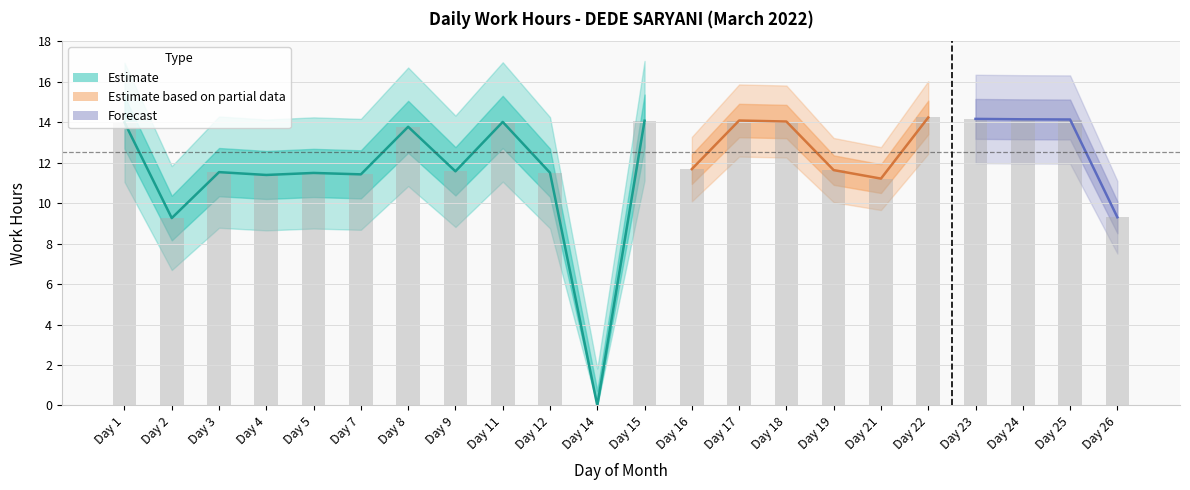

Is it true that the value at Day 5 is 4.3?

False